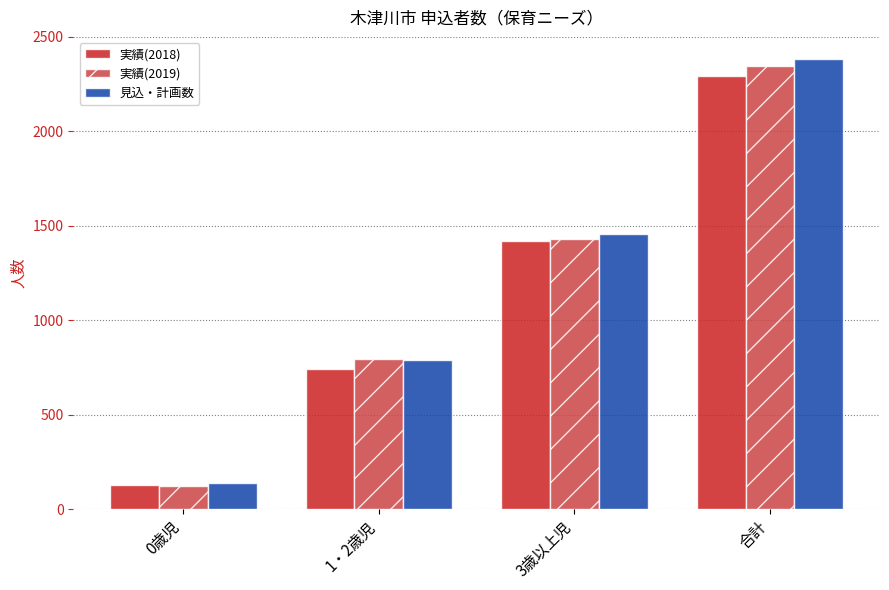

Are the bars horizontal?

No